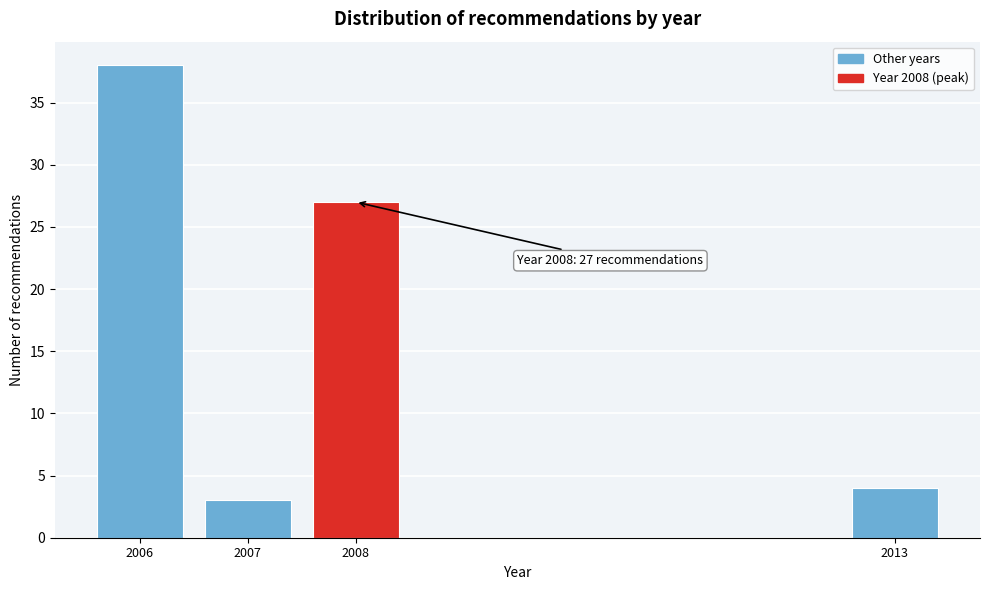

Reading left to right, list all the values displayed in this chart.

38	3	27	4